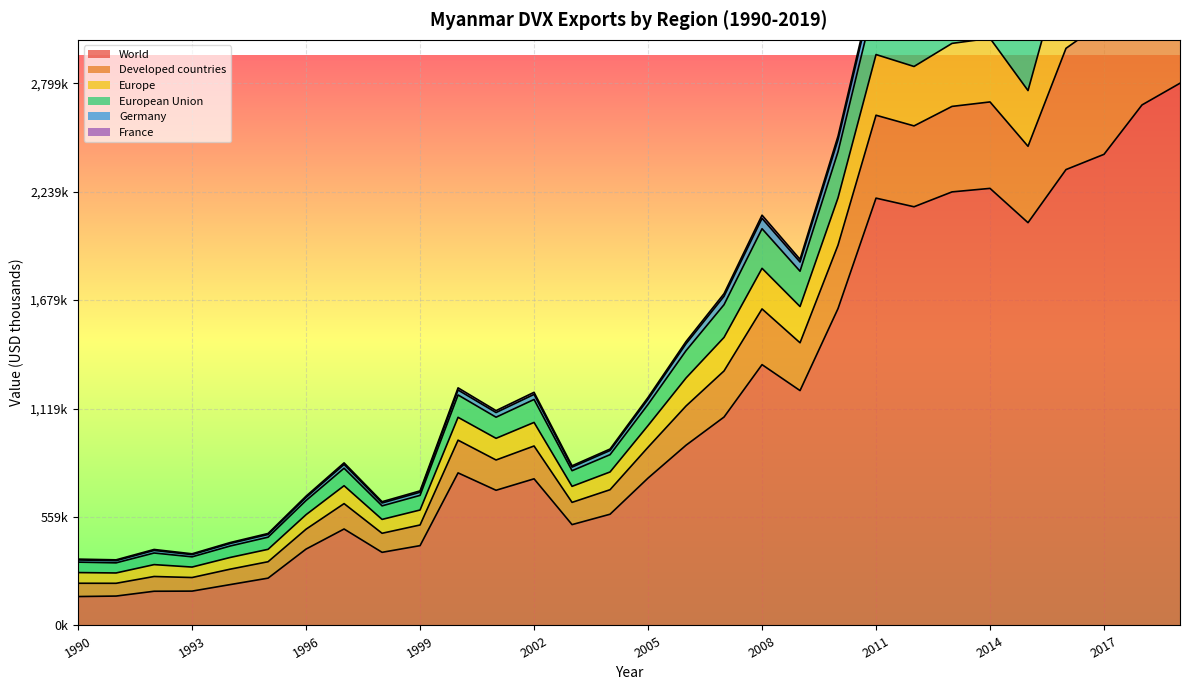

How many data points in European Union are less than 1189792?

15